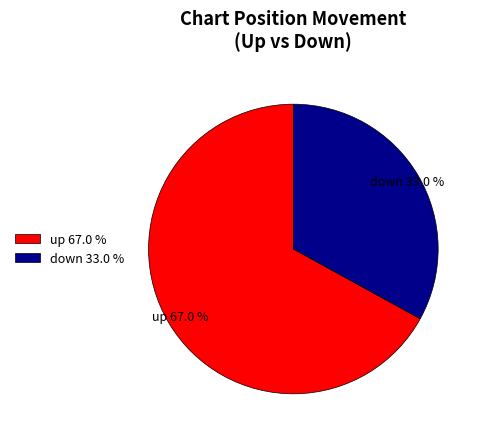

The up slice represents 67% of the pie. True or false?

True